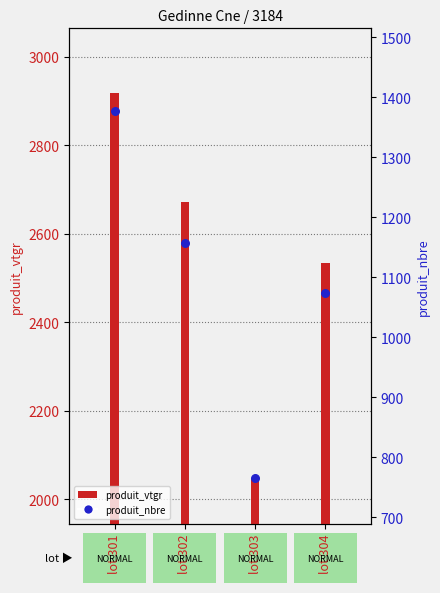

What is the ratio of the value at lot 301 to the value at lot 303?

1.8